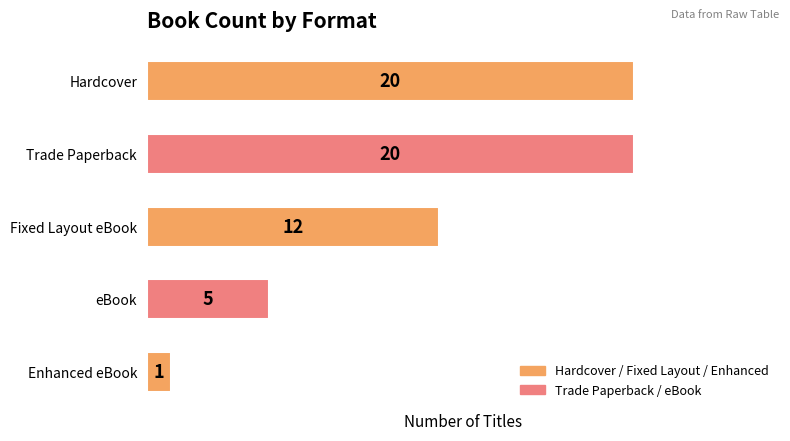

What is the sum of all values?

58